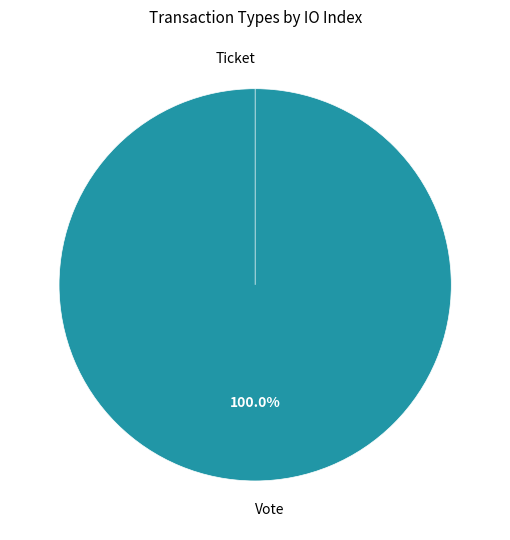

Which category has the smallest portion of the pie?

Ticket